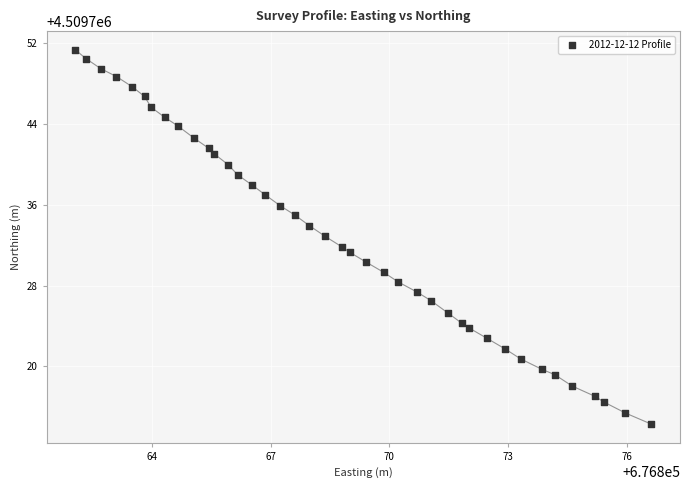

What is the range of X values (max minus min)?

14.6